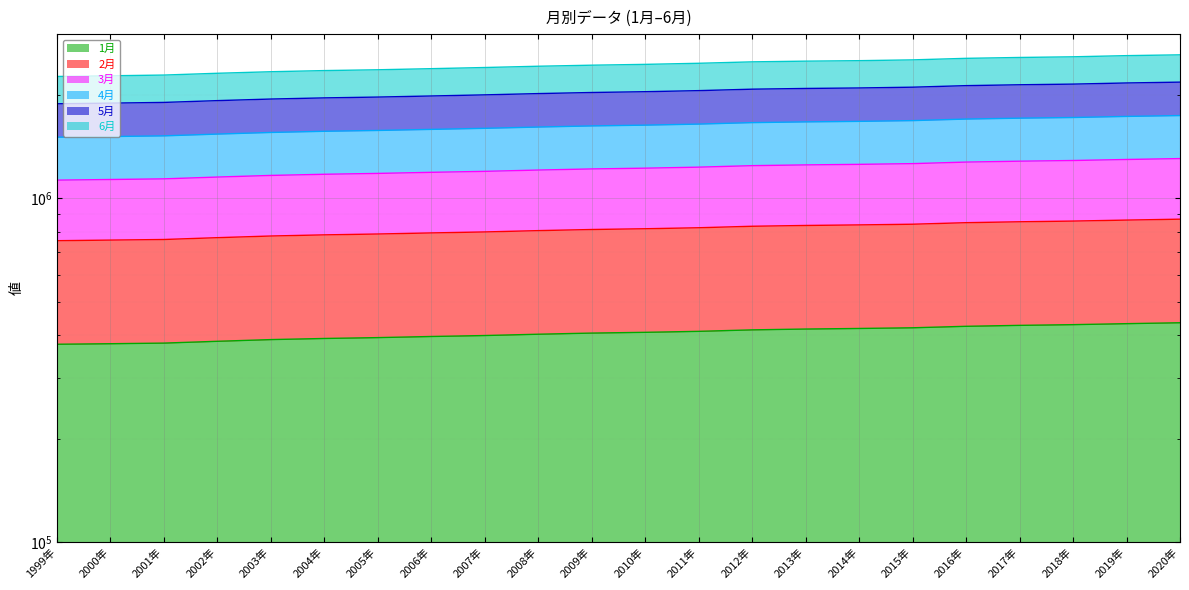

True or false: 3月 and 6月 intersect in this chart.

False